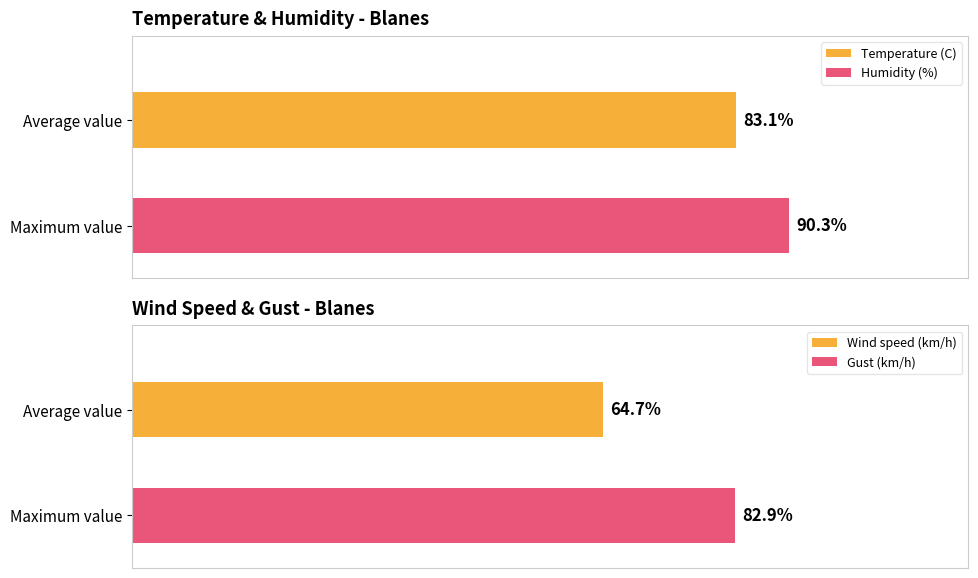

What are all the series names shown in the legend?

Temperature (C), Humidity (%), Wind speed (km/h), Gust (km/h)